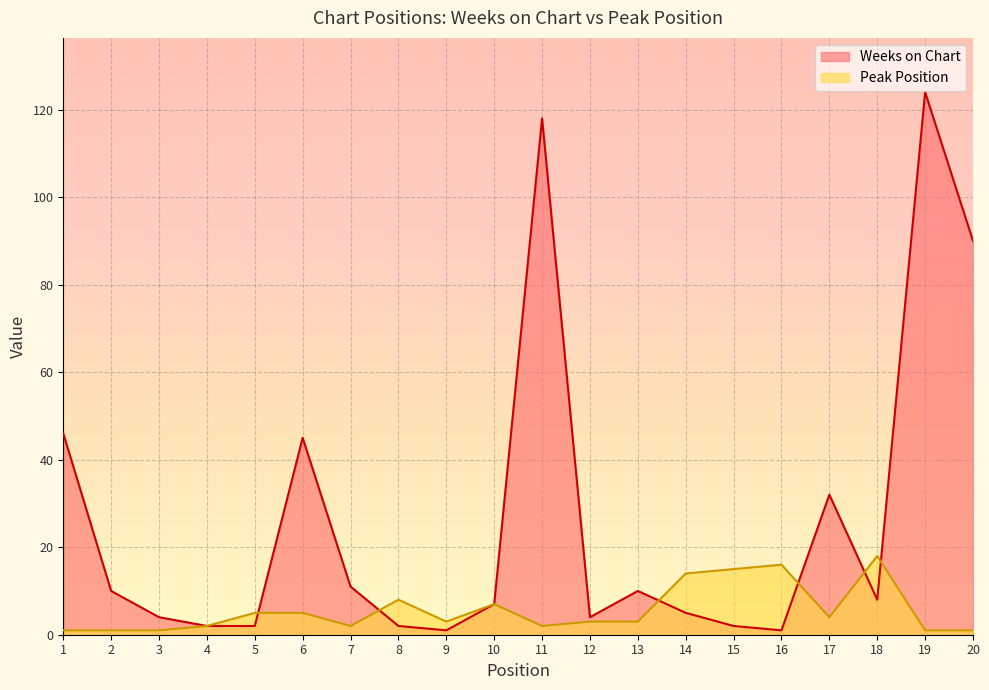

What value does the Peak Position series have at 16, to the nearest 5?

15